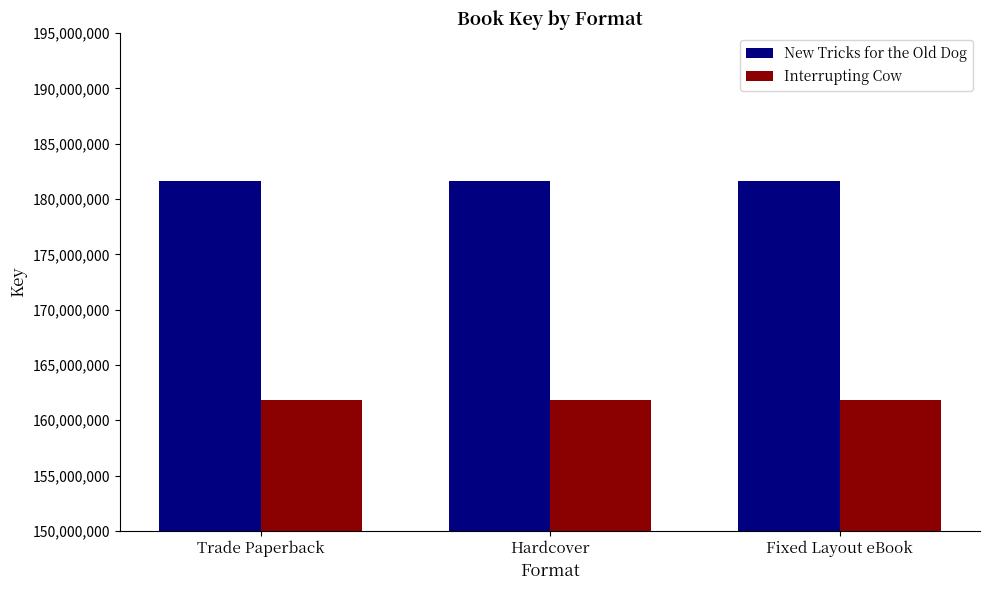

List the series in order of their overall mean, lowest first.

Interrupting Cow, New Tricks for the Old Dog